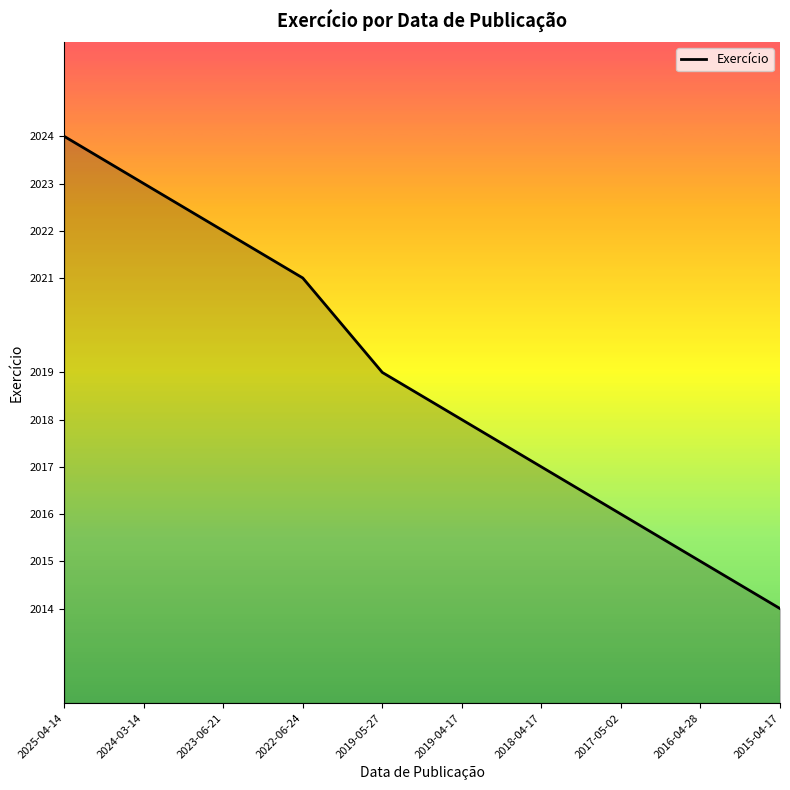

What is the change in value from 2017-05-02 to 2015-04-17?

-2